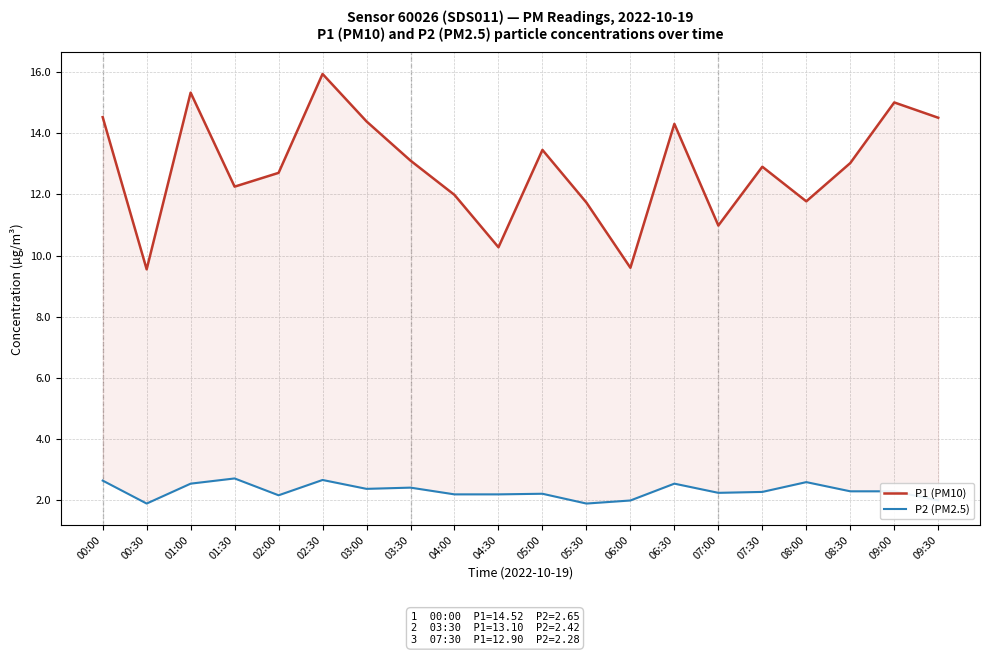

What is the difference between the maximum and minimum values in the P1 (PM10) series?

6.4